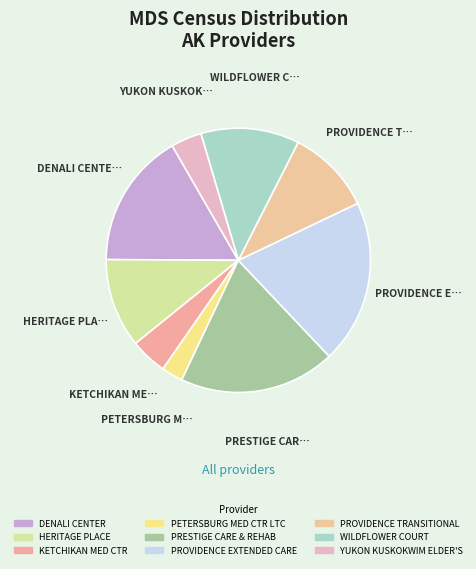

Count the number of slices in the pie.

9